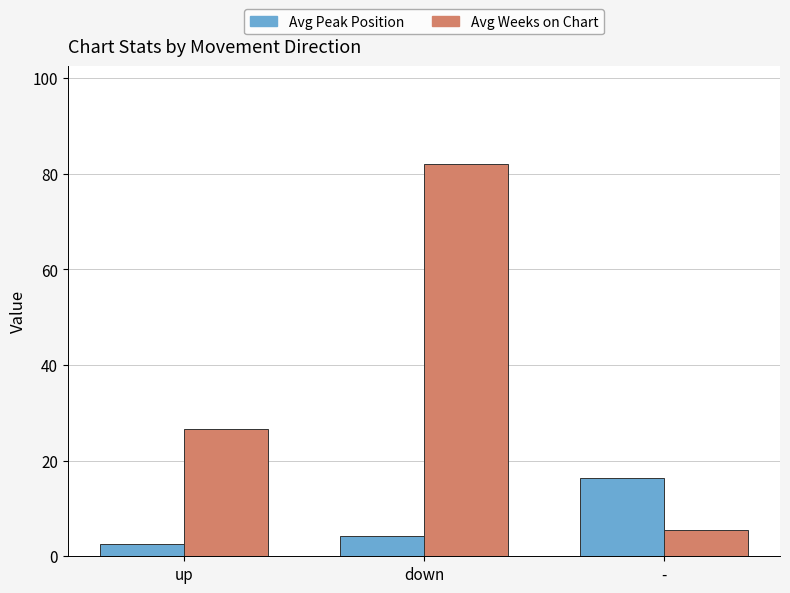

Rank the categories by Avg Weeks on Chart value from lowest to highest.

-, up, down